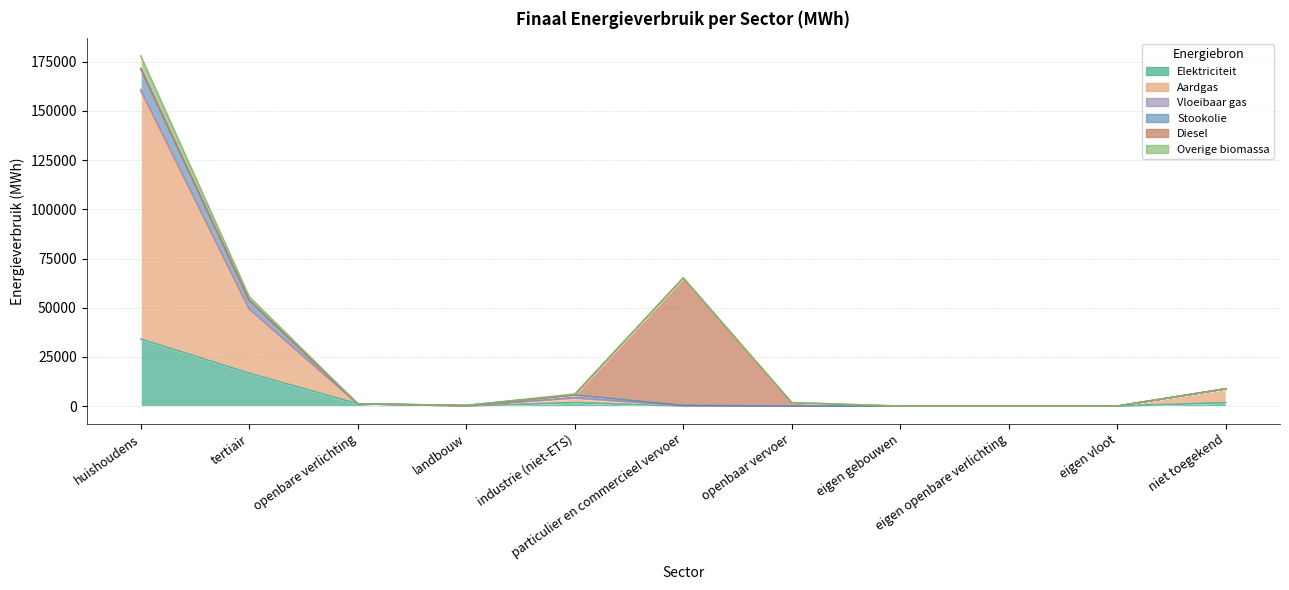

What is the difference between the highest and lowest values at huishoudens?

137386.0